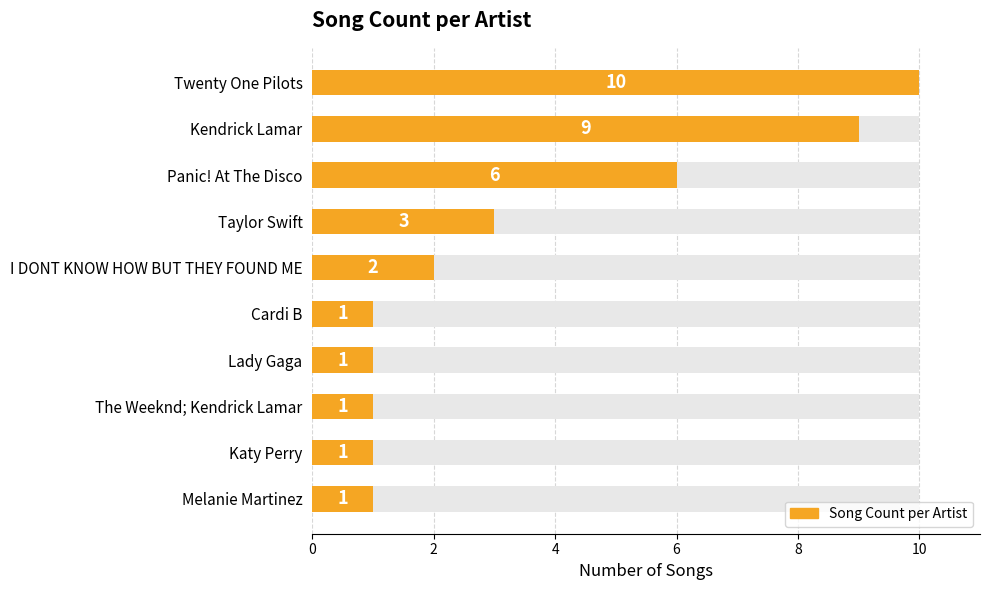

How many values are between 1 and 6?

8